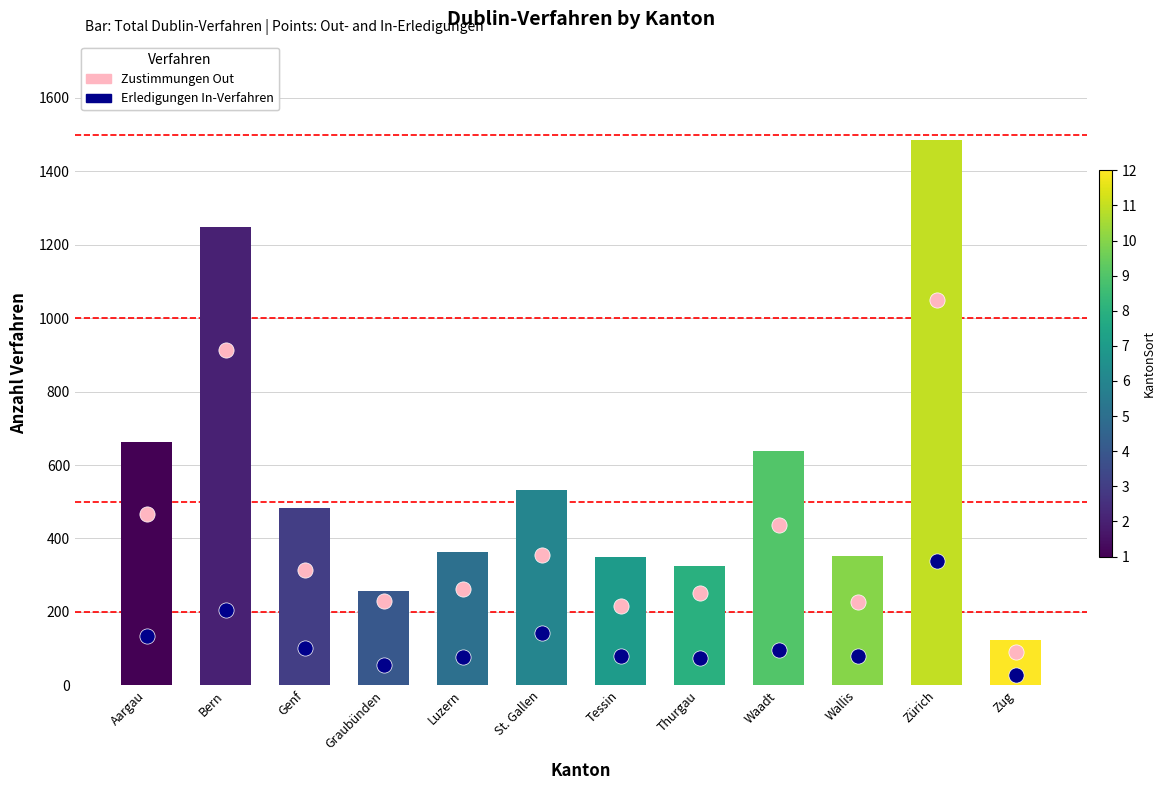

Which series has the widest spread of Y values?

Zustimmungen Out